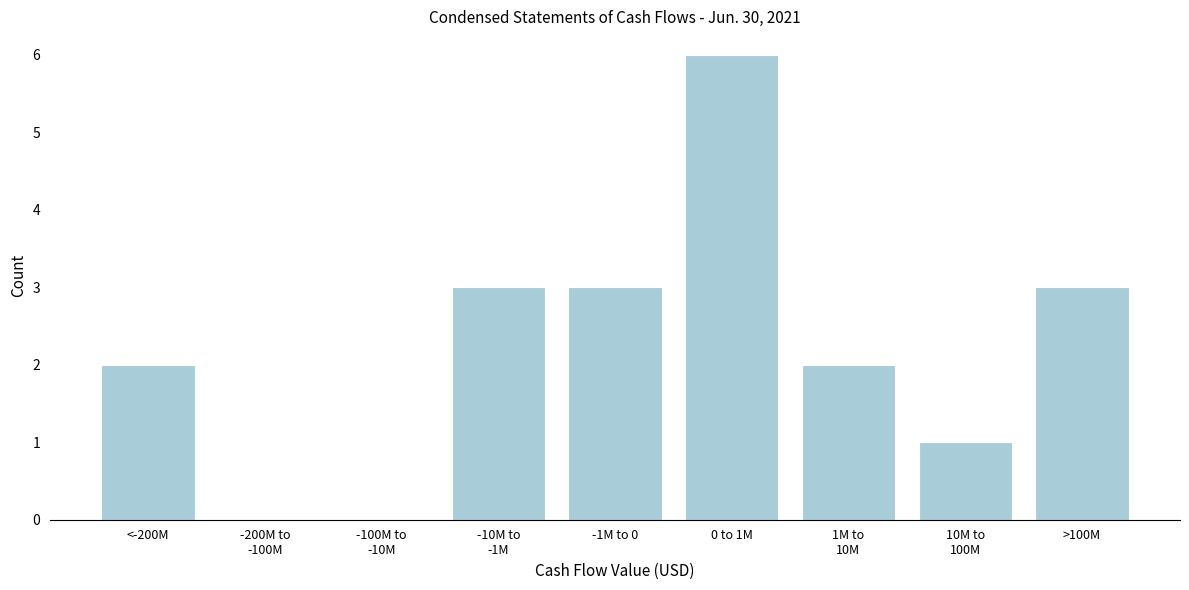

The chart shows a value of 4 at -1M to 0. True or false?

False